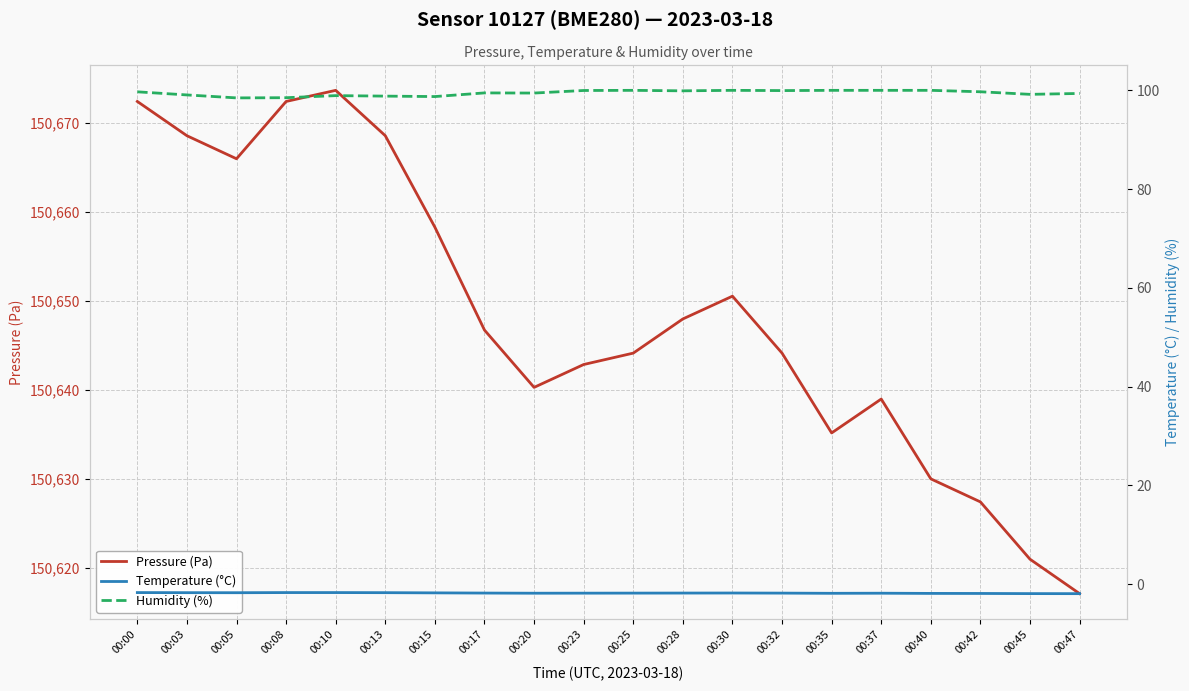

How many lines are shown in the chart?

3